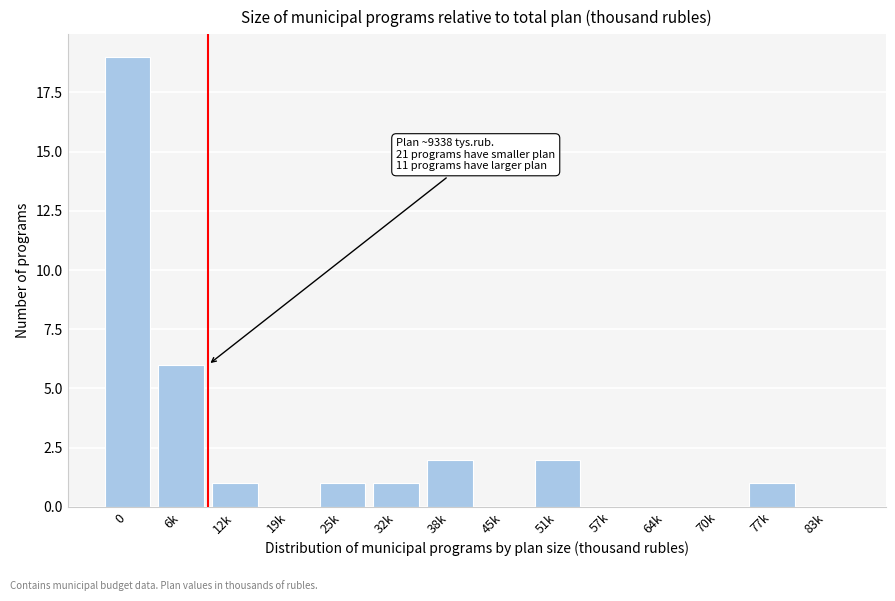

Reading right to left, what are all the values shown in this chart?

83k=0	77k=1	70k=0	64k=0	57k=0	51k=2	45k=0	38k=2	32k=1	25k=1	19k=0	12k=1	6k=6	0=19